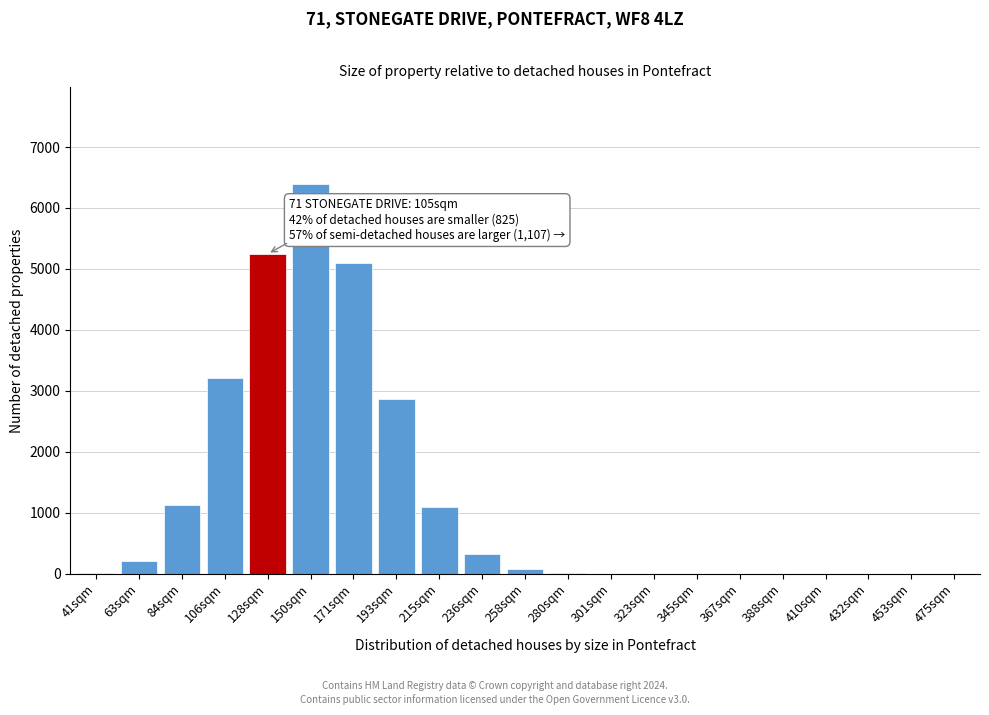

Is it true that the value at 323sqm is 0?

True